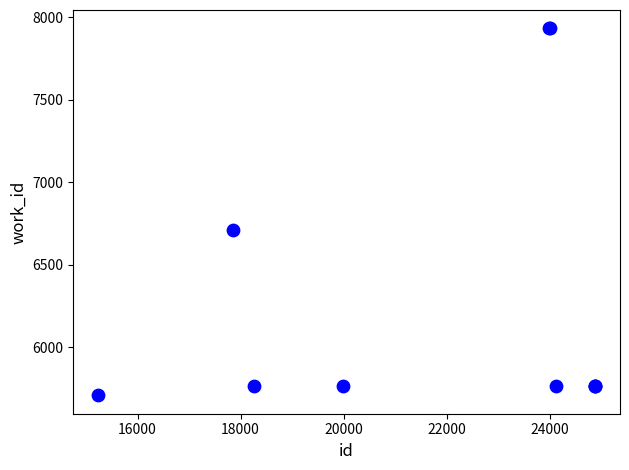

What Y value in the scatter plot is closest to 6821?

6712